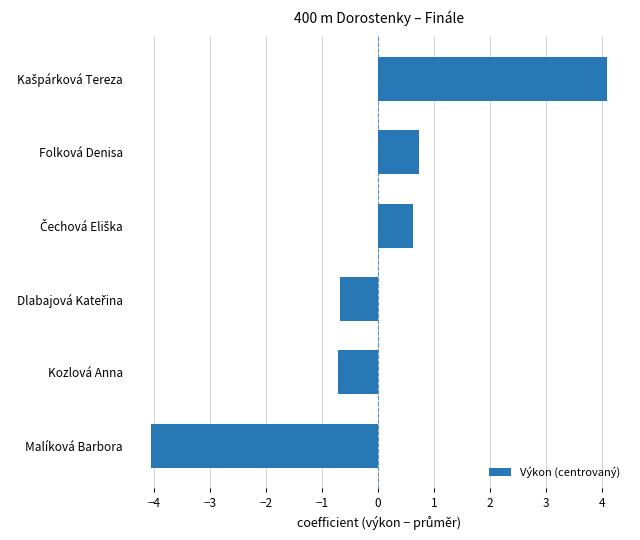

Which label corresponds to the smallest value in the chart?

Malíková Barbora